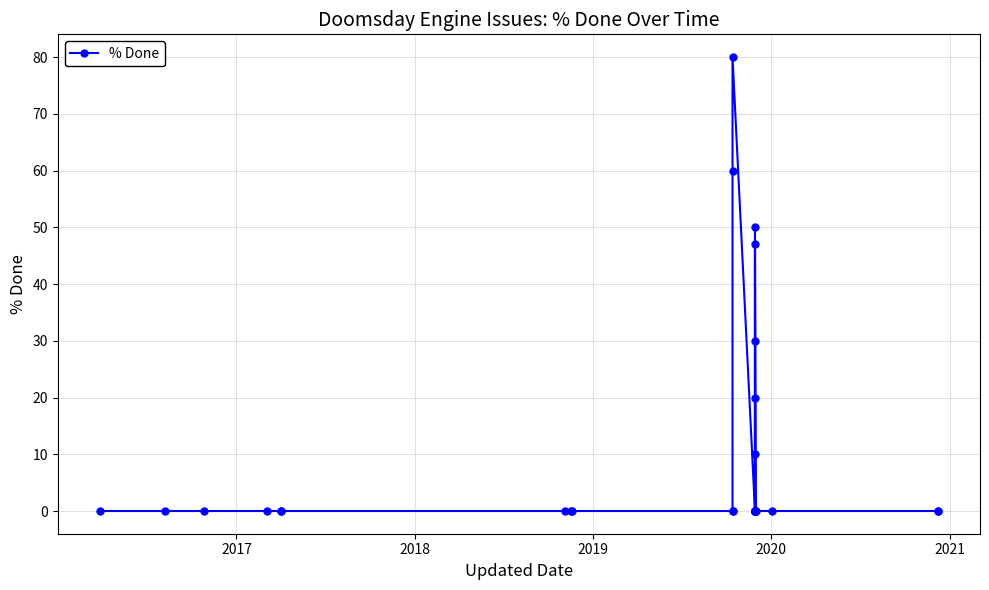

Reading left to right, transcribe all the data shown in this chart.

0	0	0	0	0	0	0	0	0	0	0	60	80	0	0	0	0	0	0	0	0	0	20	47	0	0	10	30	50	0	0	0	0